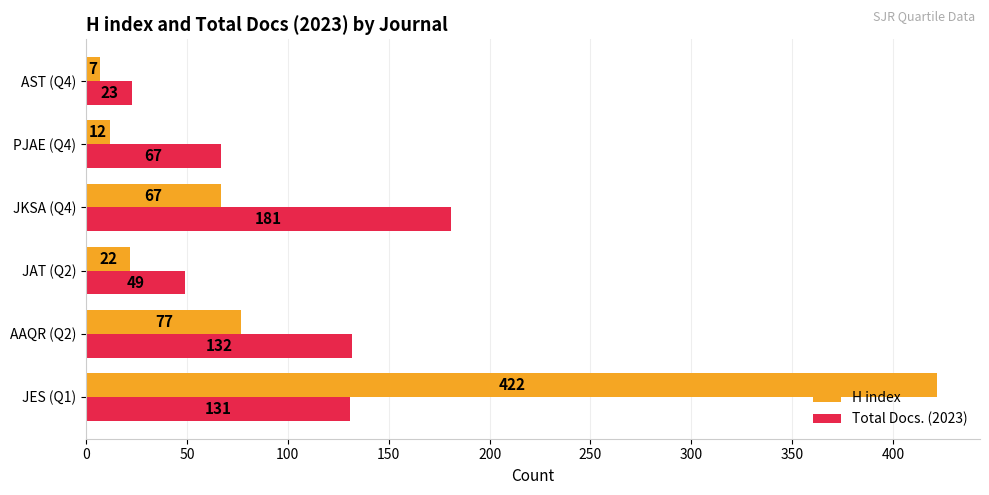

What is the spread (max minus min) of values at JKSA (Q4)?

114